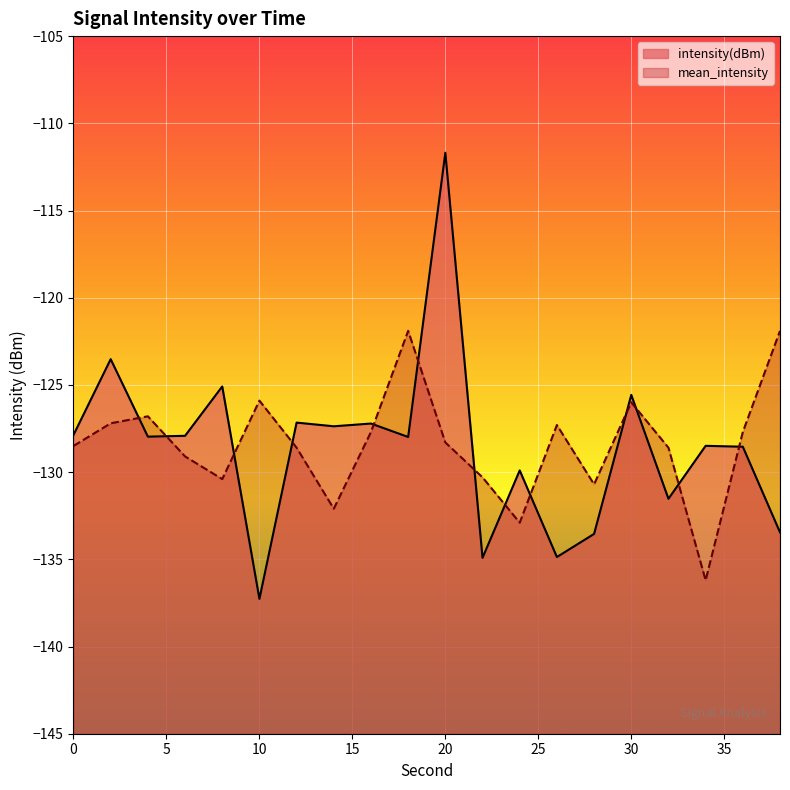

True or false: intensity(dBm) has a value of -131.5 at 32.

True